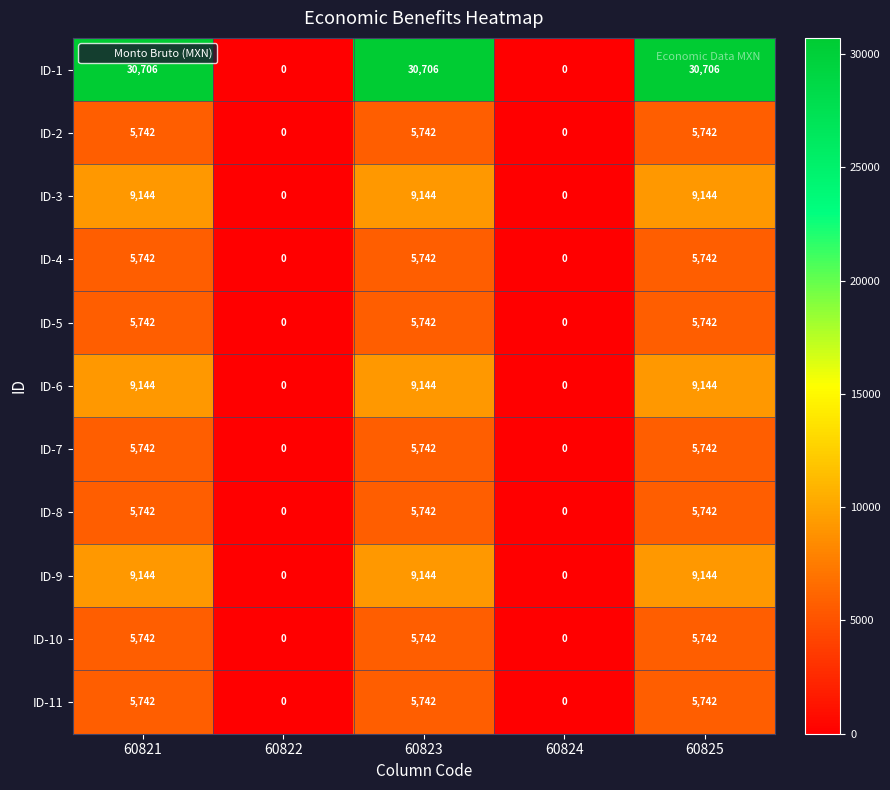

What is the total value across all series at 60823?

98332